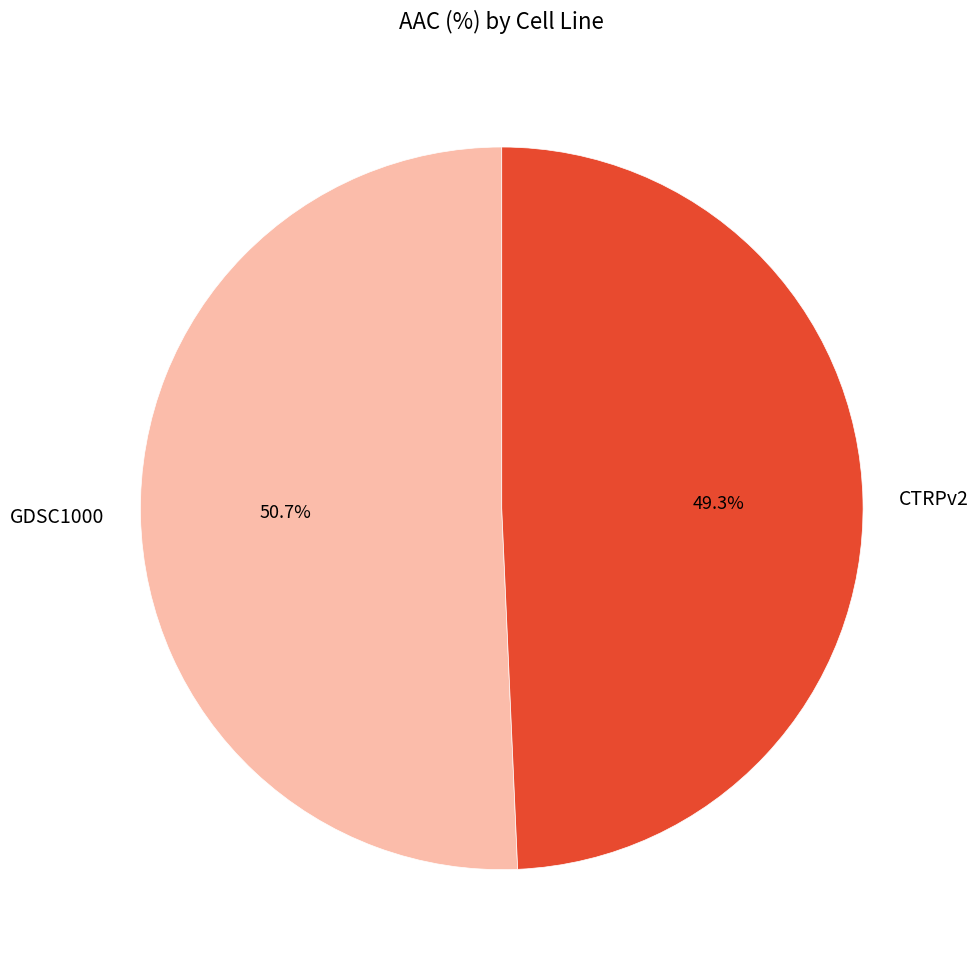

To the nearest percent, what is the combined percentage of GDSC1000 and CTRPv2?

100%